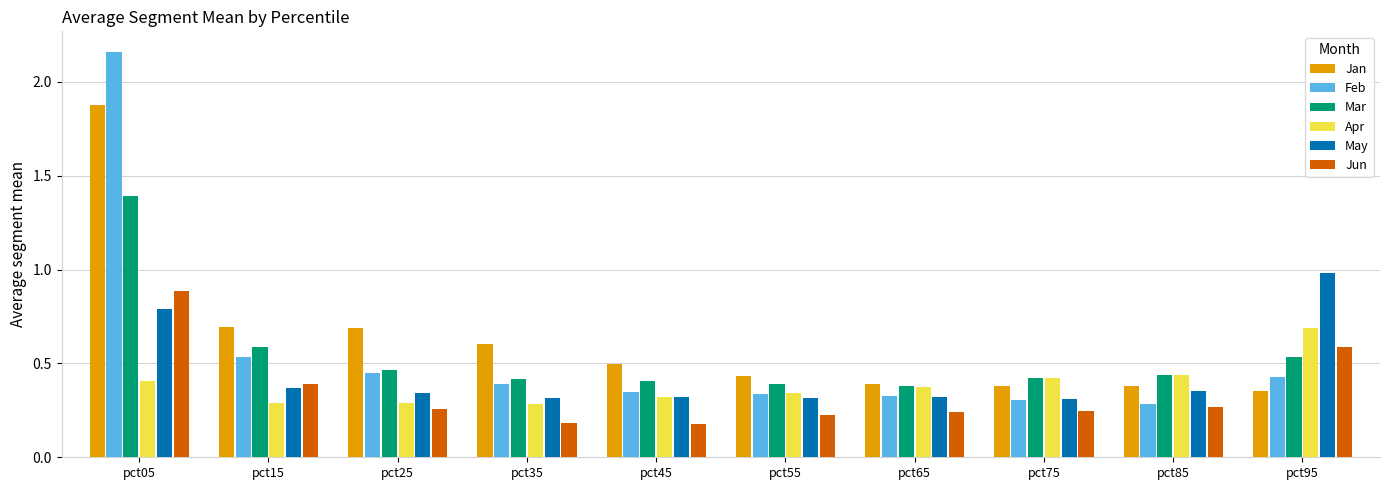

True or false: Mar has a value of 0.4 at pct65.

True